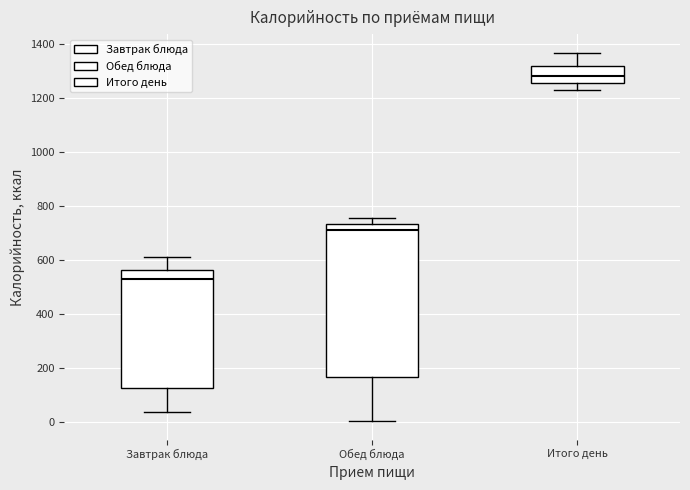

Reading left to right, transcribe this box plot: for each box, give where its median line is, the range the box spans, and where its two whiskers end, as read against the y-axis. The values are not printed on the chart, so give them approximately, as read against the axis.

Завтрак блюда: median 540, box 120 to 560, whiskers 40 to 620
Обед блюда: median 720, box 160 to 740, whiskers 0 to 760
Итого день: median 1280, box 1260 to 1320, whiskers 1220 to 1360